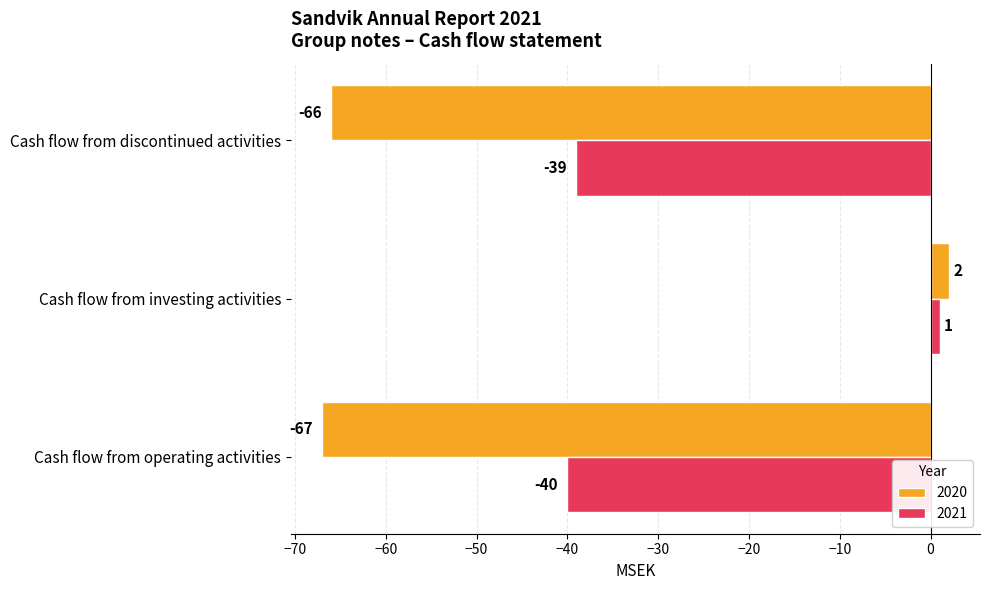

What is the difference between the maximum and minimum values in the 2020 series?

69